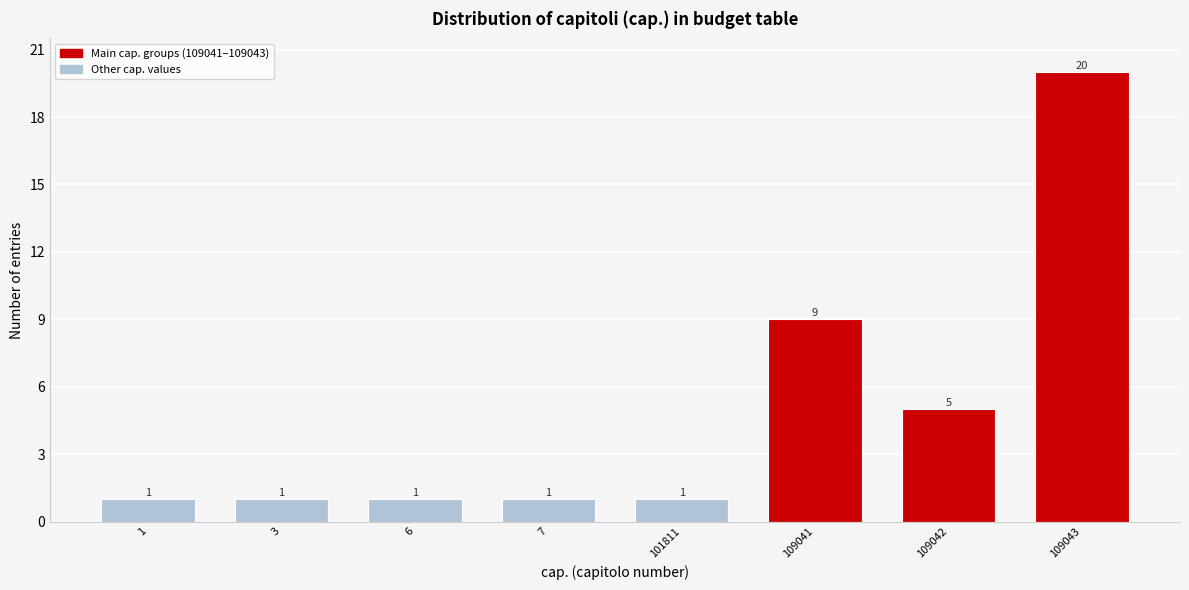

Reading left to right, transcribe all the data shown in this chart.

1	1	1	1	1	9	5	20